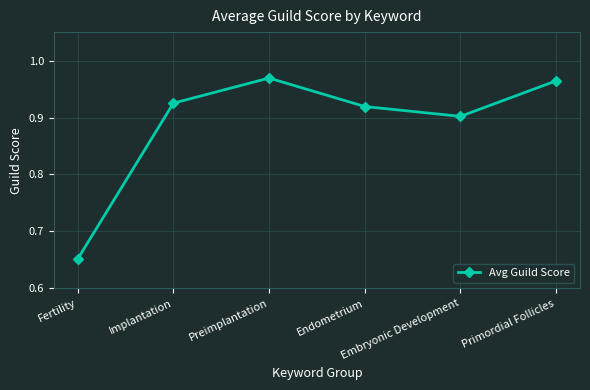

How many lines are shown in the chart?

1